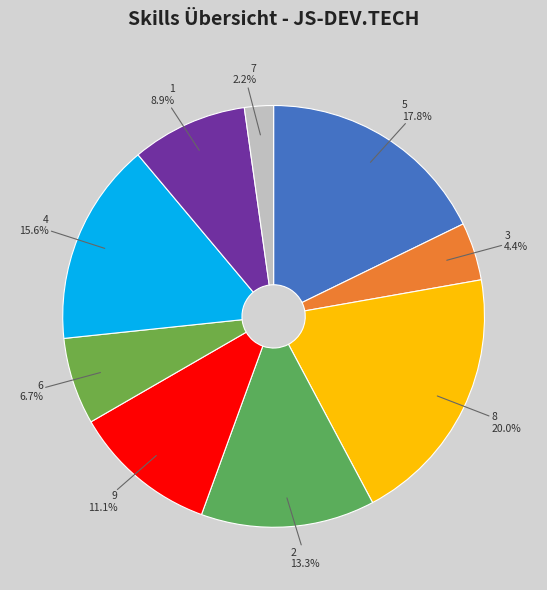

Which slice is the largest?

8